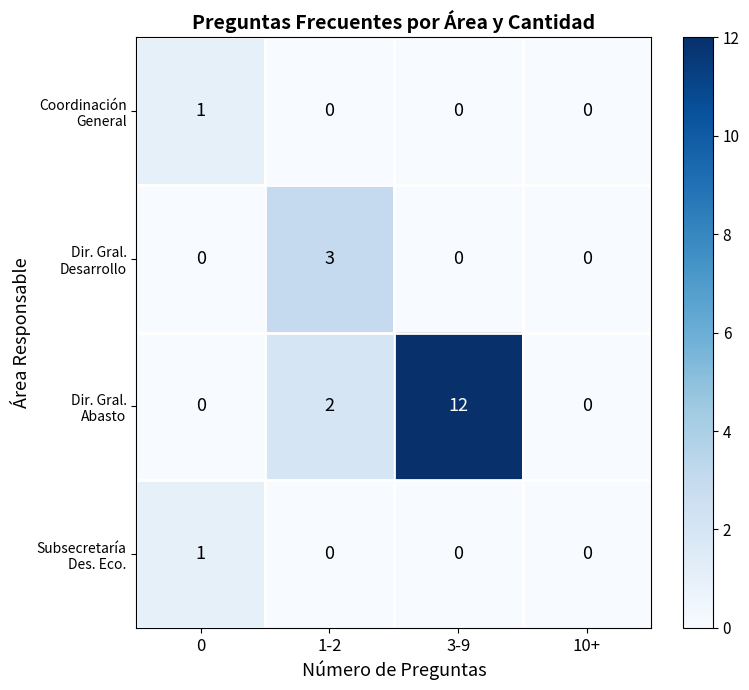

At which category is the sum across all series the highest?

3-9